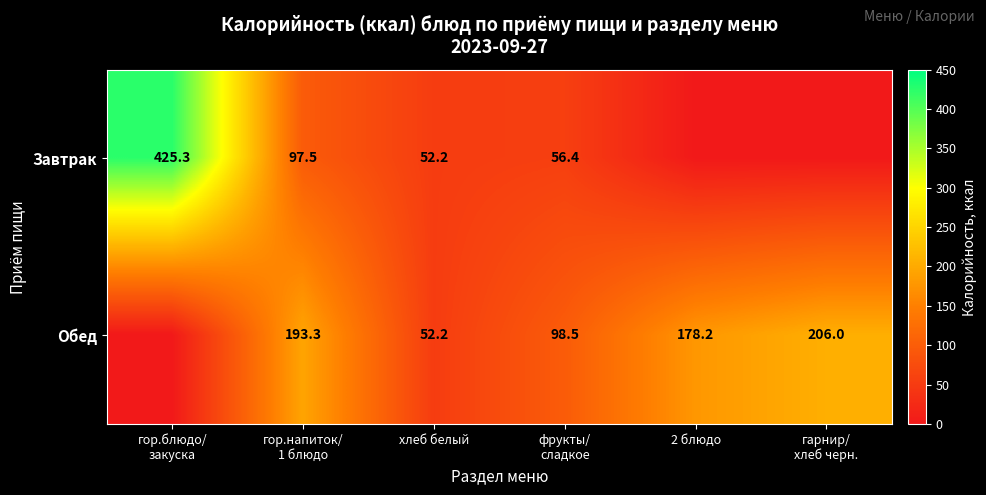

What is the total value across all series at хлеб белый?

104.4